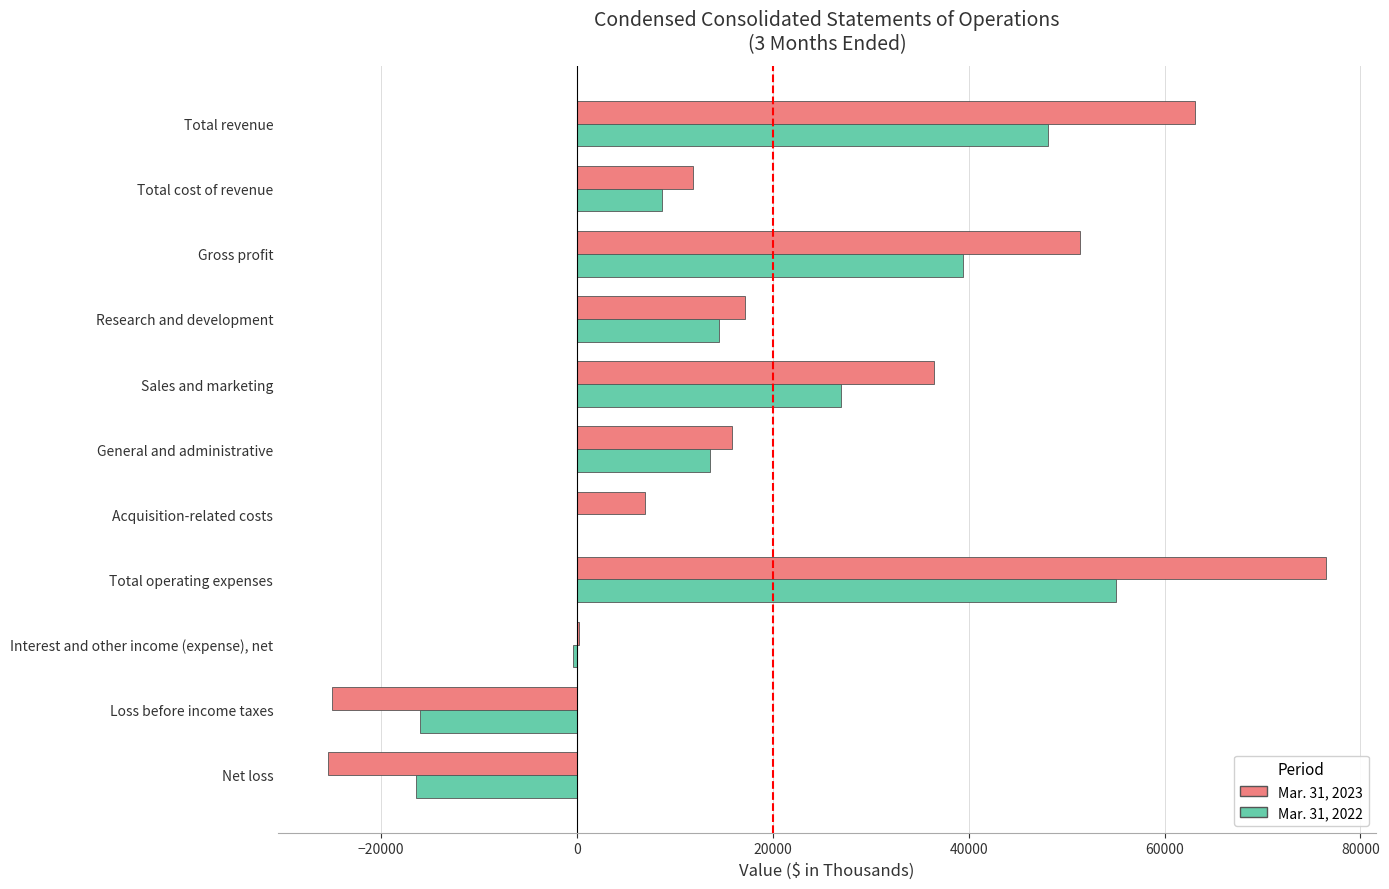

At which category is the sum across all series the highest?

Total operating expenses